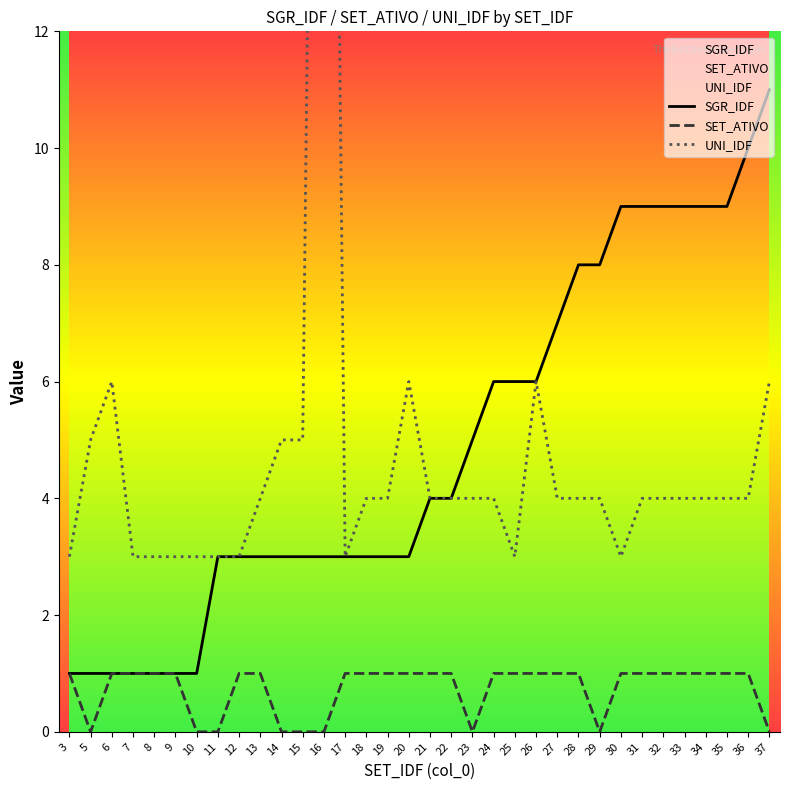

Is this an area chart (filled region under the line)?

No